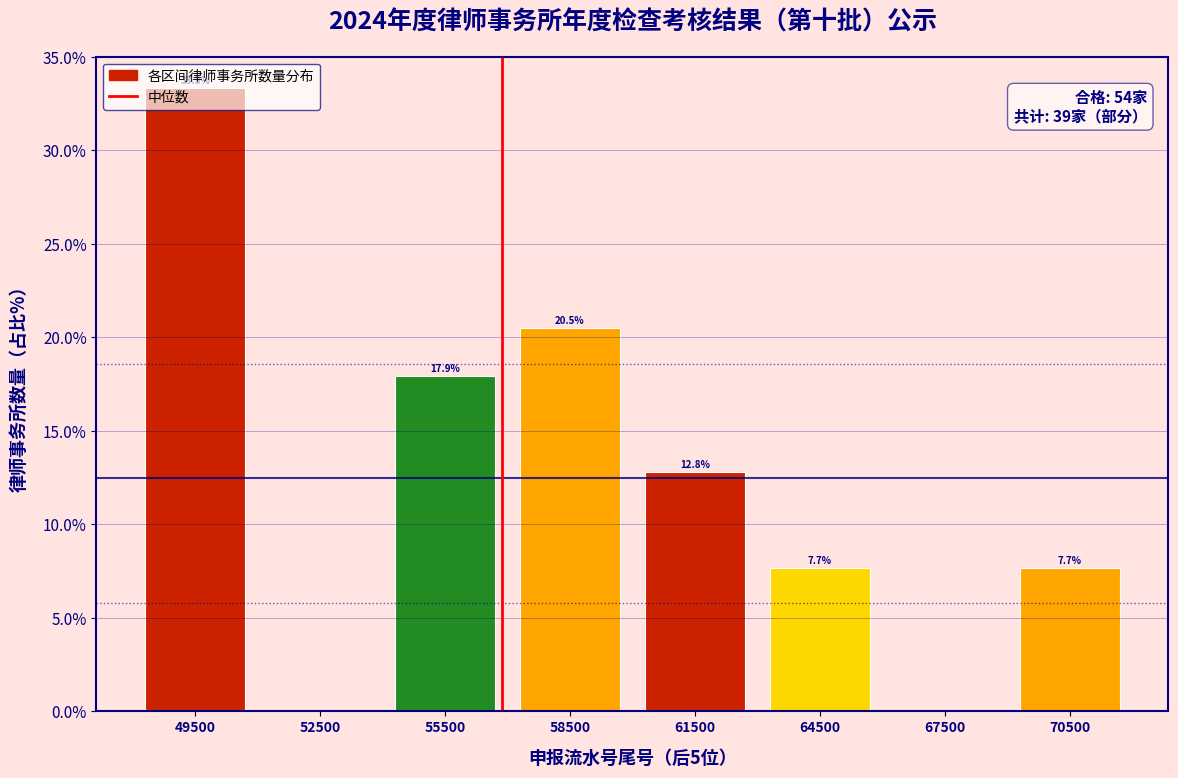

Which range on the x-axis has the tallest bar?

48000 to 51000